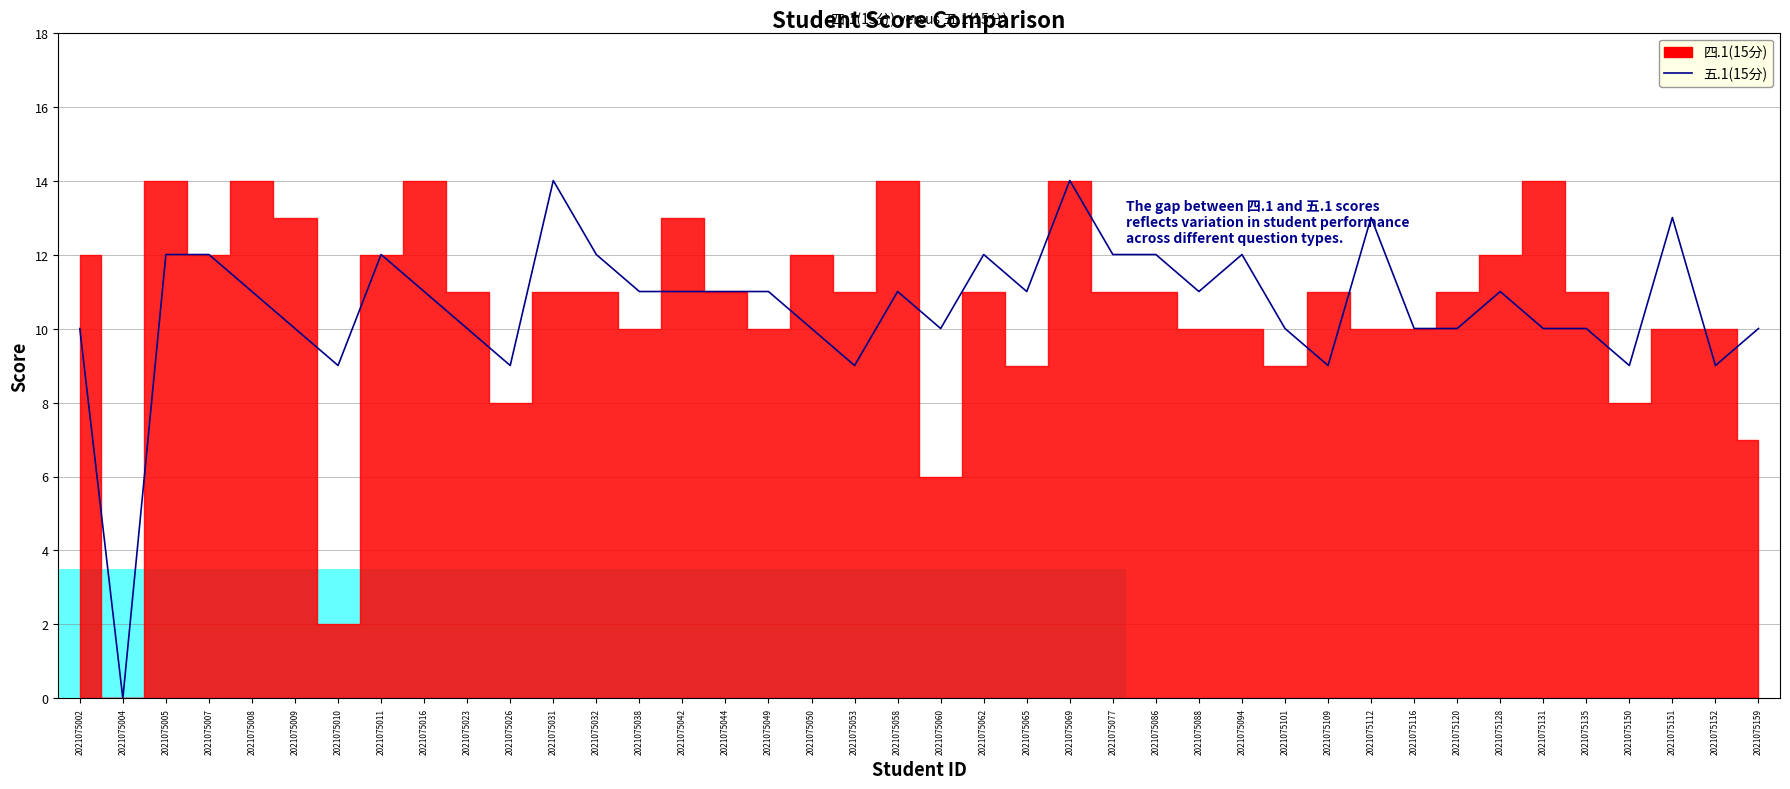

How many lines are shown in the chart?

1